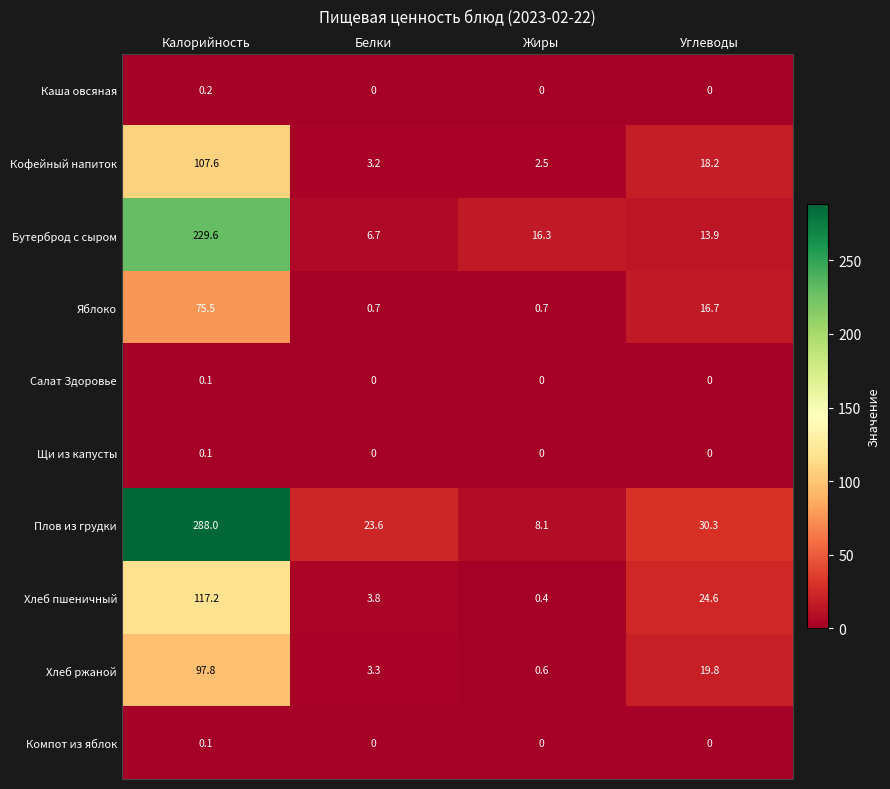

Between Калорийность and Жиры, which series saw the biggest shift?

Плов из грудки